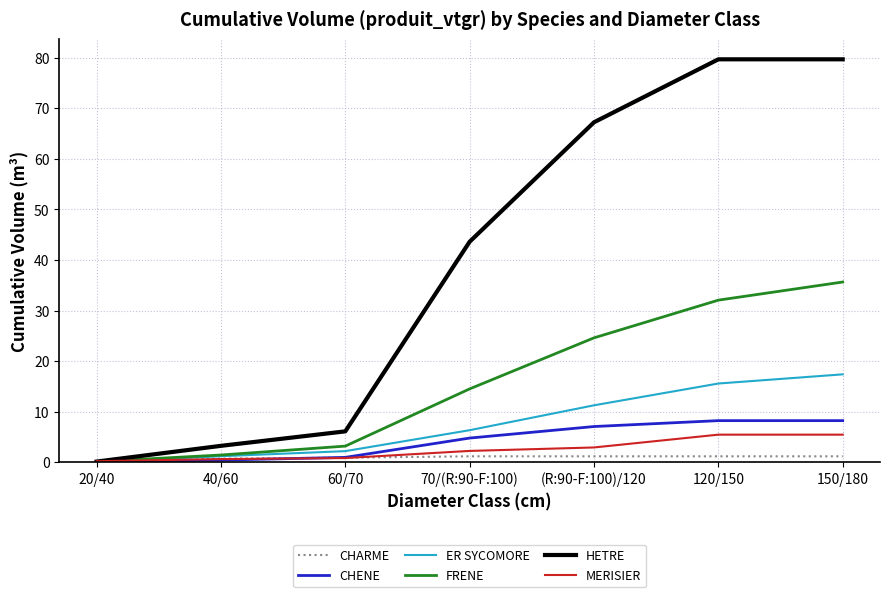

At which label is CHENE closest to 4?

70/(R:90-F:100)